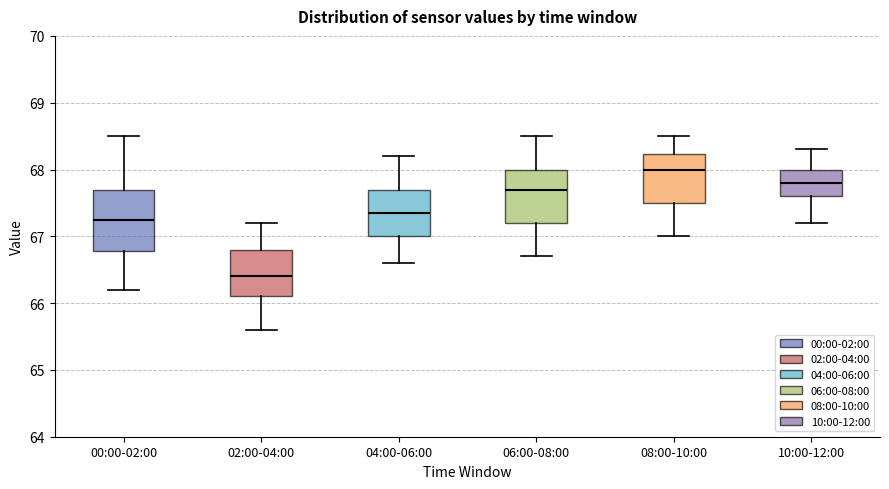

Reading left to right, read every box against the y-axis: the position of its median line, the range the box covers, and the ends of its whiskers. The values are not printed on the chart, so give them approximately, as read against the axis.

00:00-02:00: median 67.3, box 66.8 to 67.7, whiskers 66.2 to 68.5
02:00-04:00: median 66.4, box 66.1 to 66.8, whiskers 65.6 to 67.2
04:00-06:00: median 67.4, box 67.0 to 67.7, whiskers 66.6 to 68.2
06:00-08:00: median 67.7, box 67.2 to 68.0, whiskers 66.7 to 68.5
08:00-10:00: median 68.0, box 67.5 to 68.2, whiskers 67.0 to 68.5
10:00-12:00: median 67.8, box 67.6 to 68.0, whiskers 67.2 to 68.3